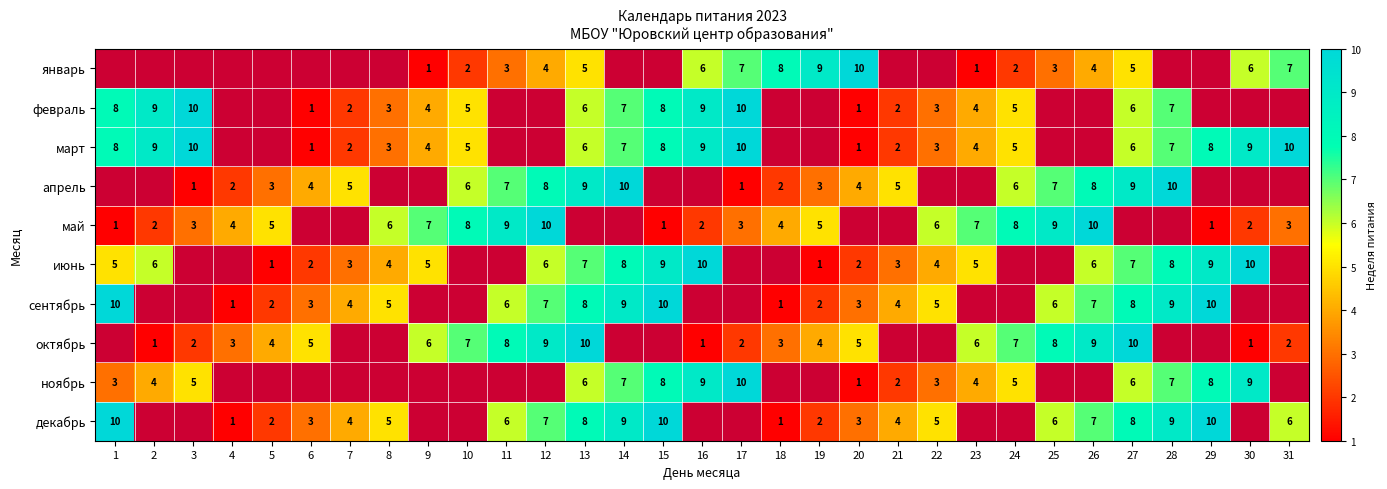

What is the sum of the июнь values at 13 and 23?

12